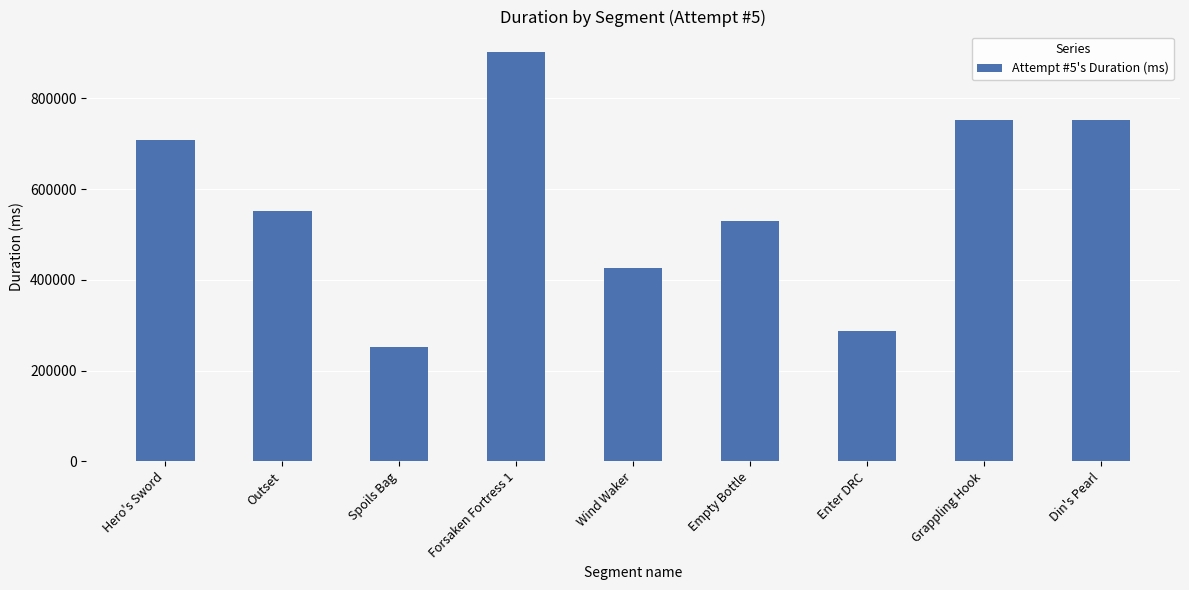

Between Grappling Hook and Outset, which is larger?

Grappling Hook